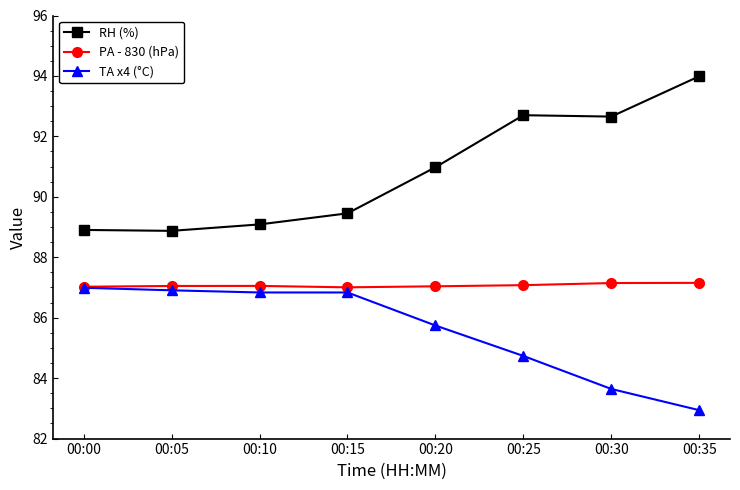

What is the average value of the PA - 830 (hPa) series?

87.1